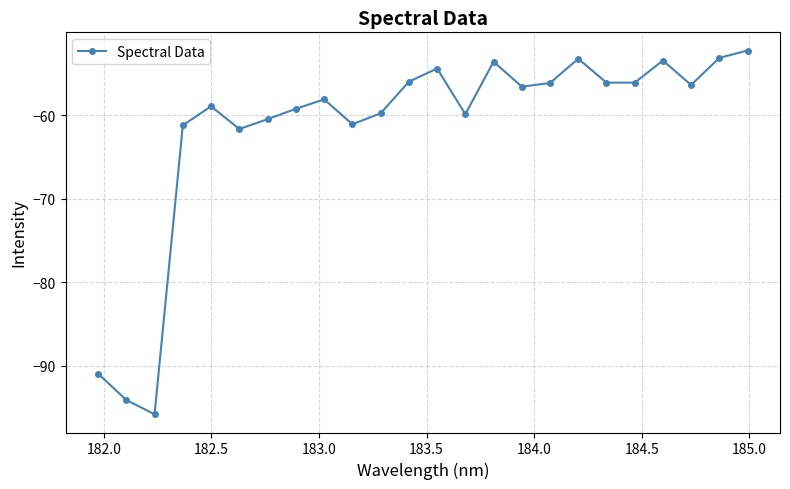

What is the difference between the maximum and minimum values?

43.5